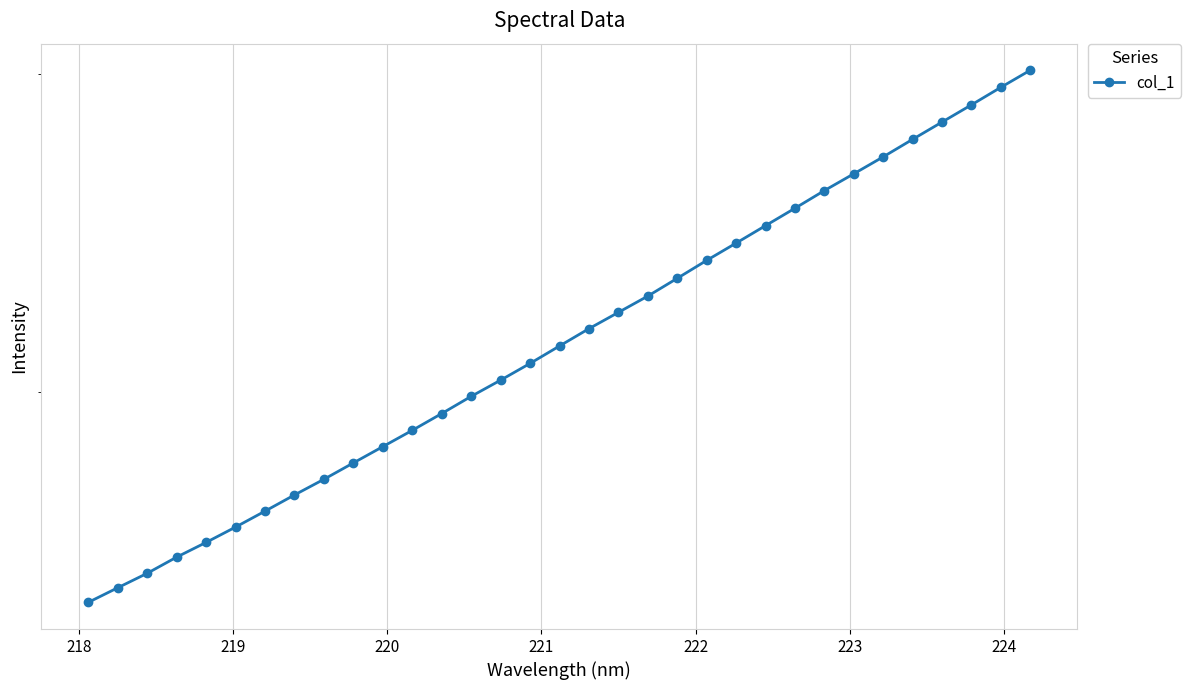

What is the difference between the second highest and second lowest values?

1393.3